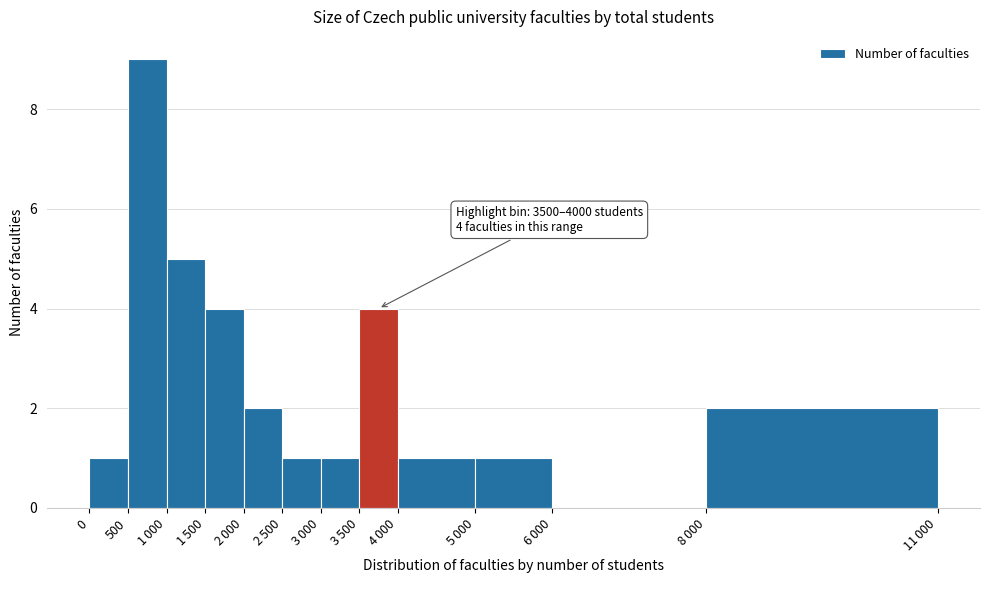

What is the sum of all values?

31